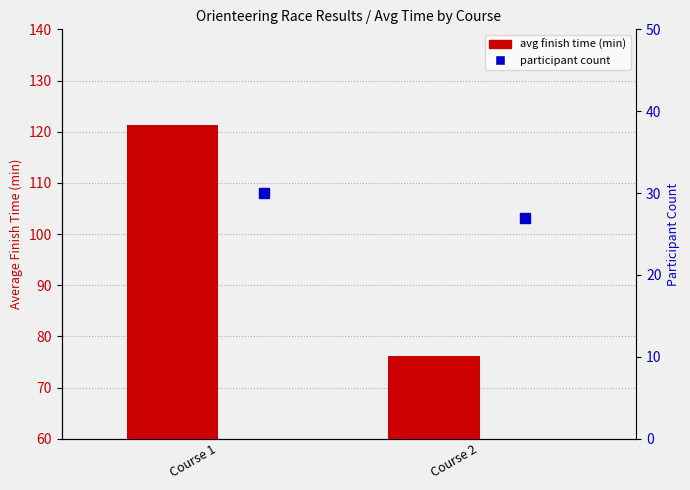

Between Course 1 and Course 2, which series saw the biggest shift?

avg finish time (min)